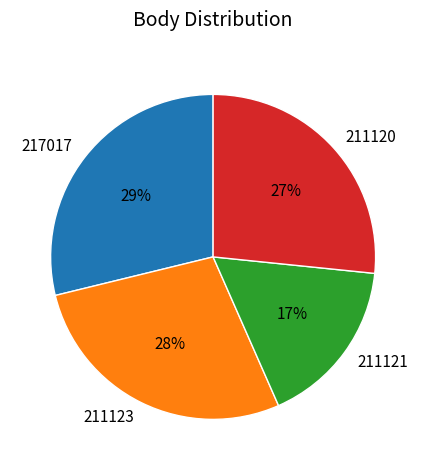

To the nearest percent, what is the difference between the largest and smallest slice percentages?

12%